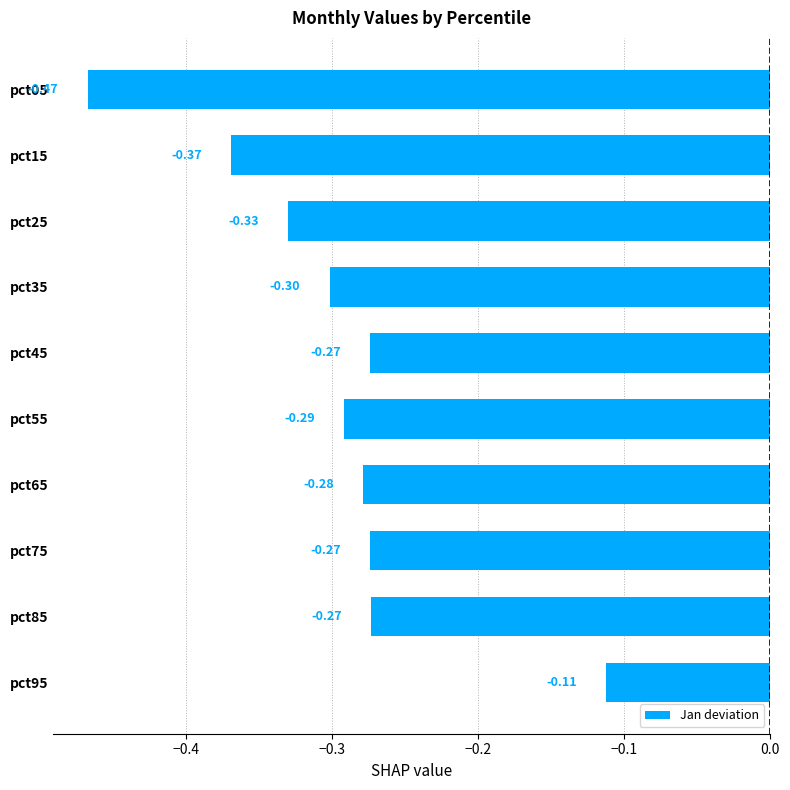

What is the change in value from pct25 to pct95?

+0.2